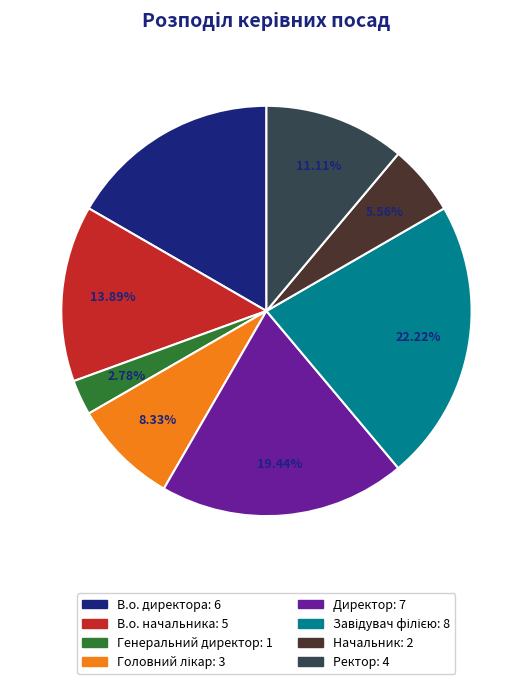

Which slice is the smallest?

Генеральний директор